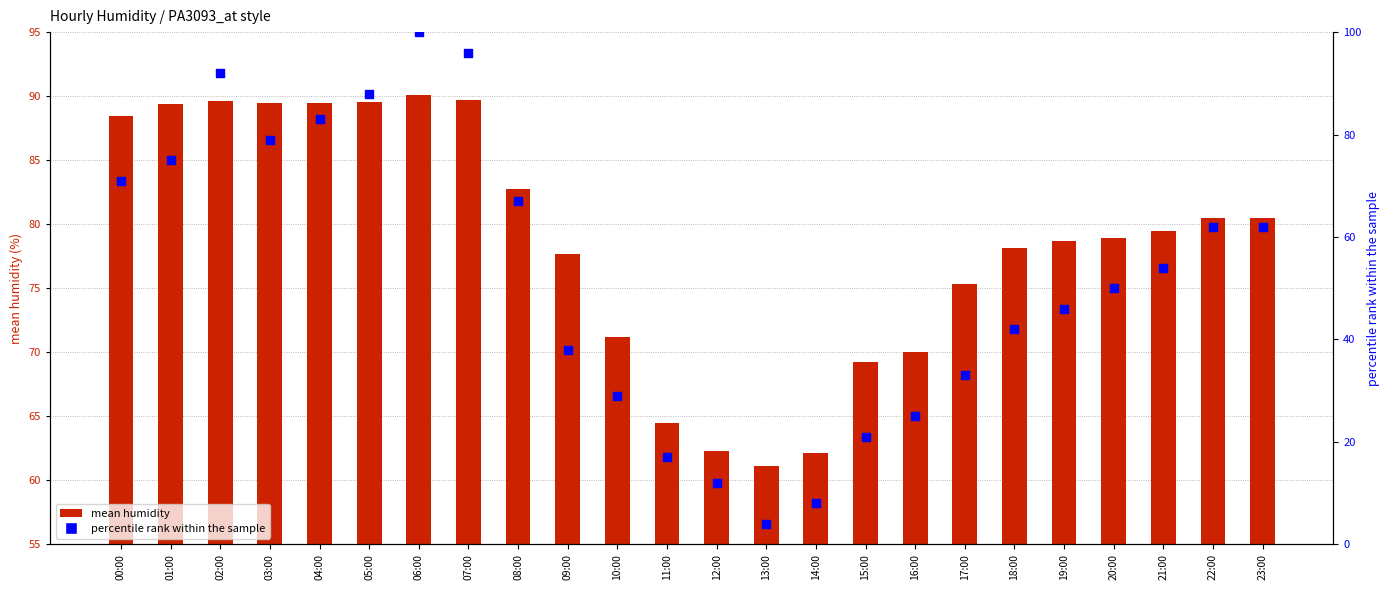

At how many categories does at least one series exceed 40?

24